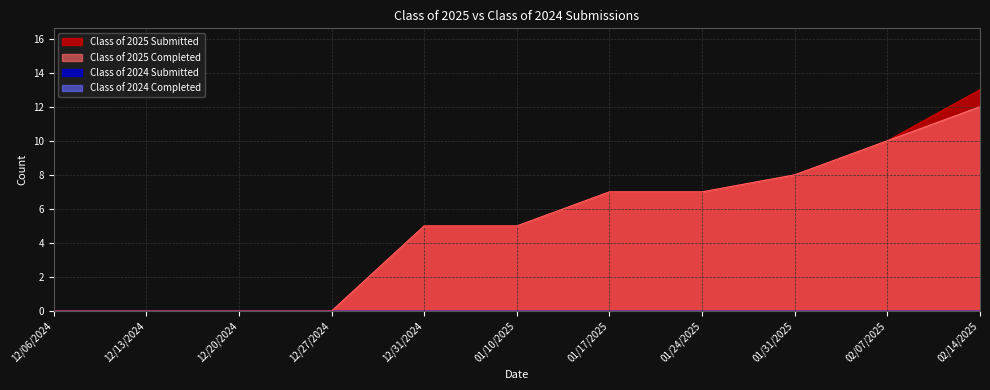

What is the total value across all series at 01/31/2025?

16